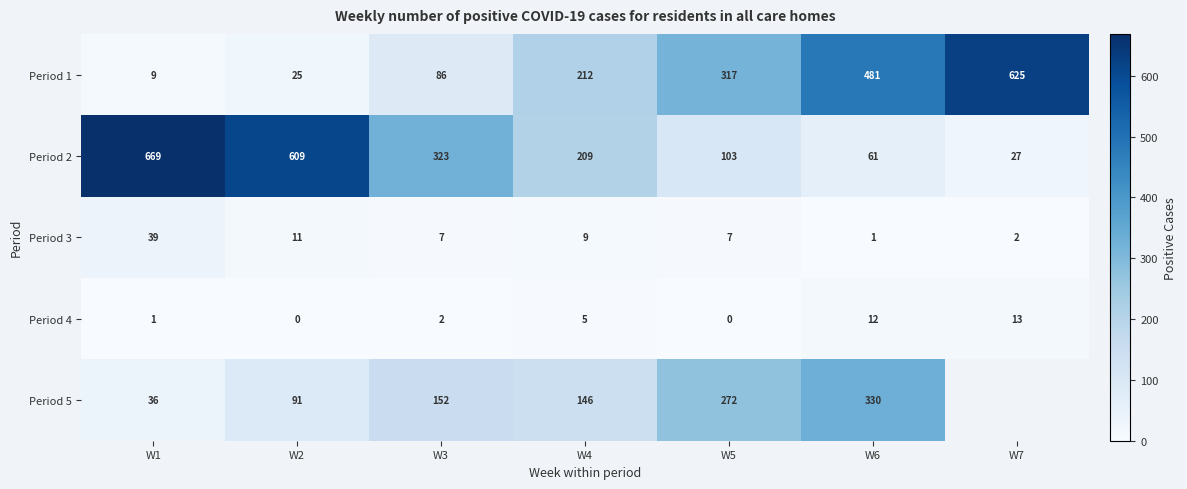

At which category is the sum across all series the highest?

W6